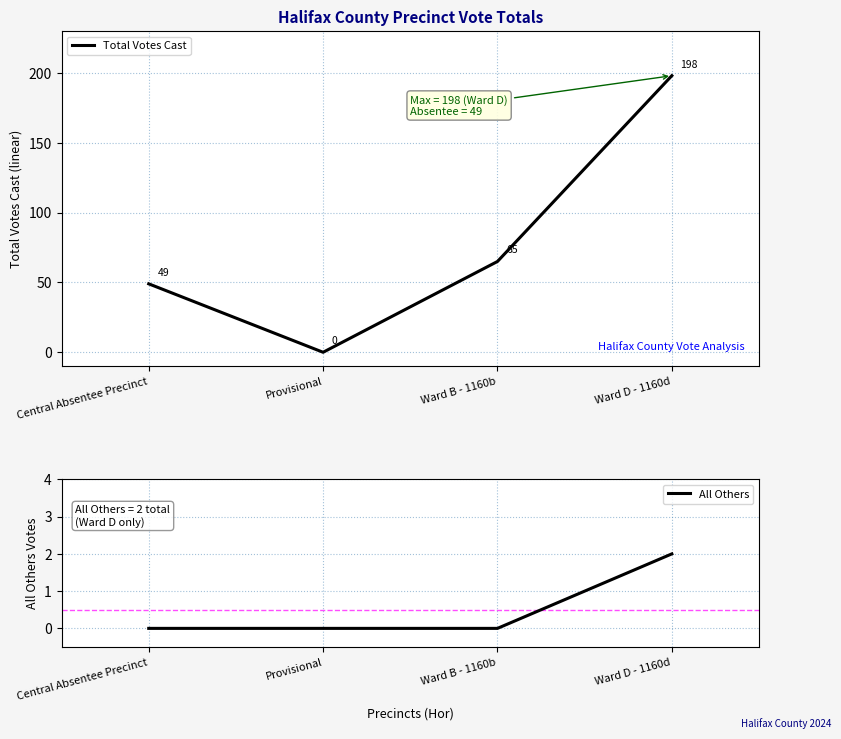

Reading left to right, what are all the values shown in this chart?

Total Votes Cast: 49	0	65	198
All Others: 0	0	0	2